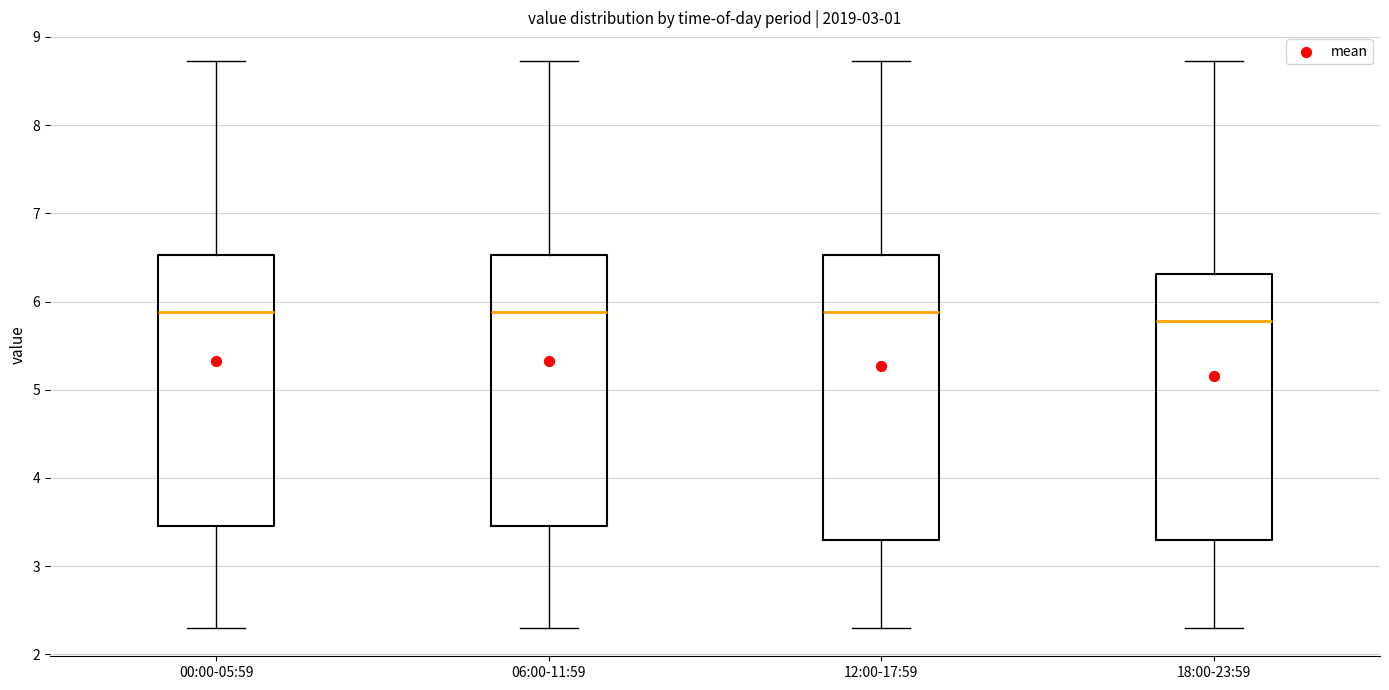

Where does the lower whisker of the box for 00:00-05:59 end on the y-axis? The values are not printed on the chart, so give them approximately, as read against the axis.

2.3